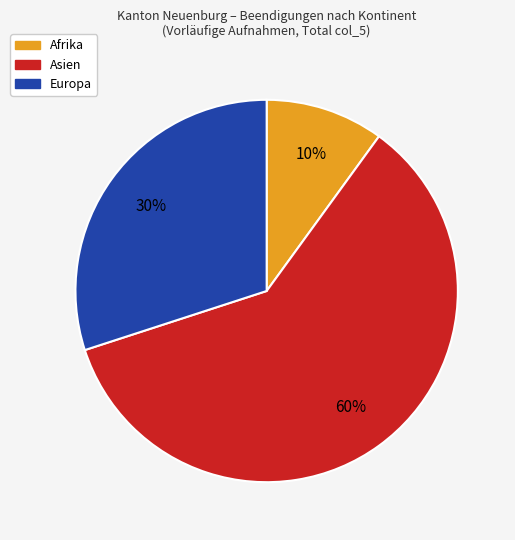

Does any single category account for the majority?

Yes